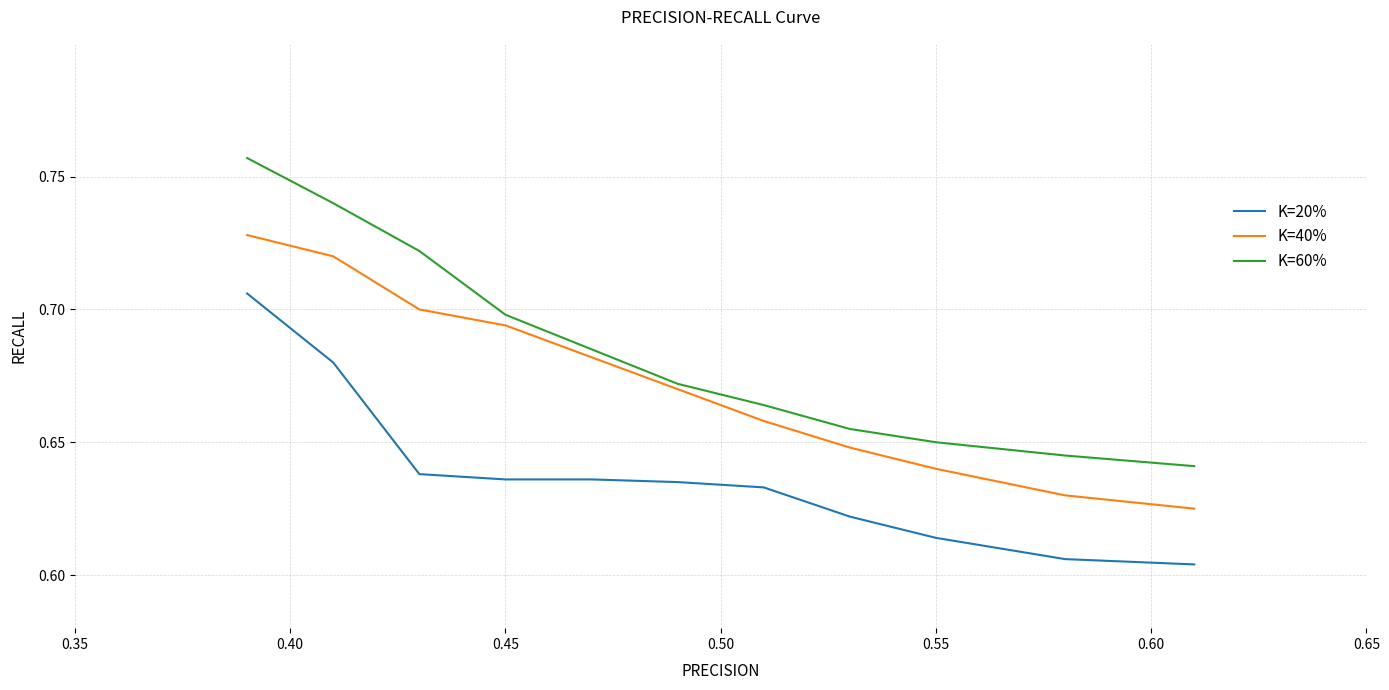

True or false: K=20% and K=60% intersect in this chart.

False